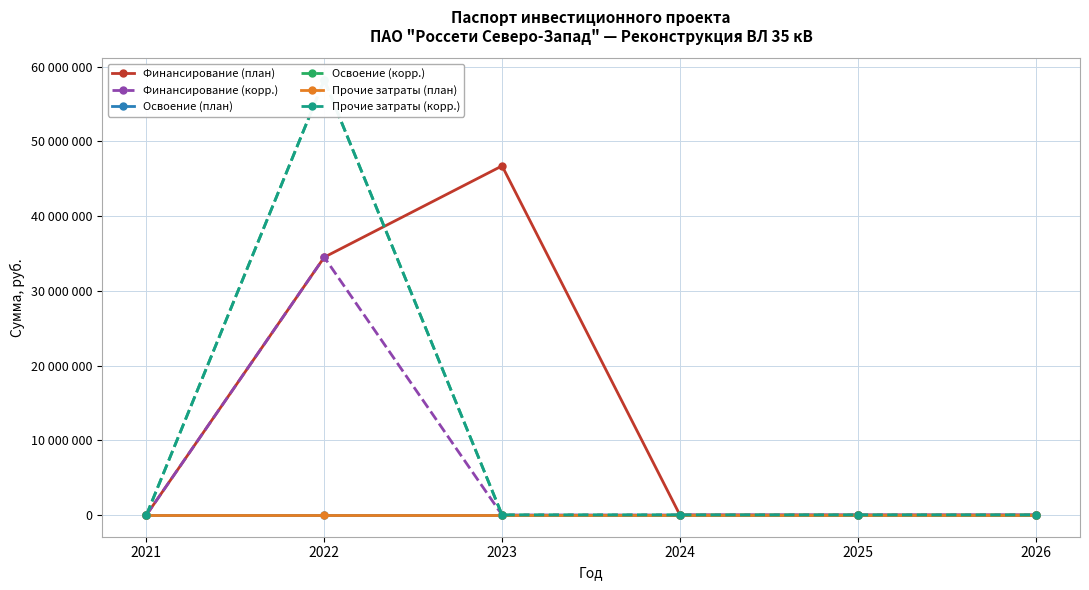

True or false: Финансирование (план) and Прочие затраты (план) cross at least once.

False